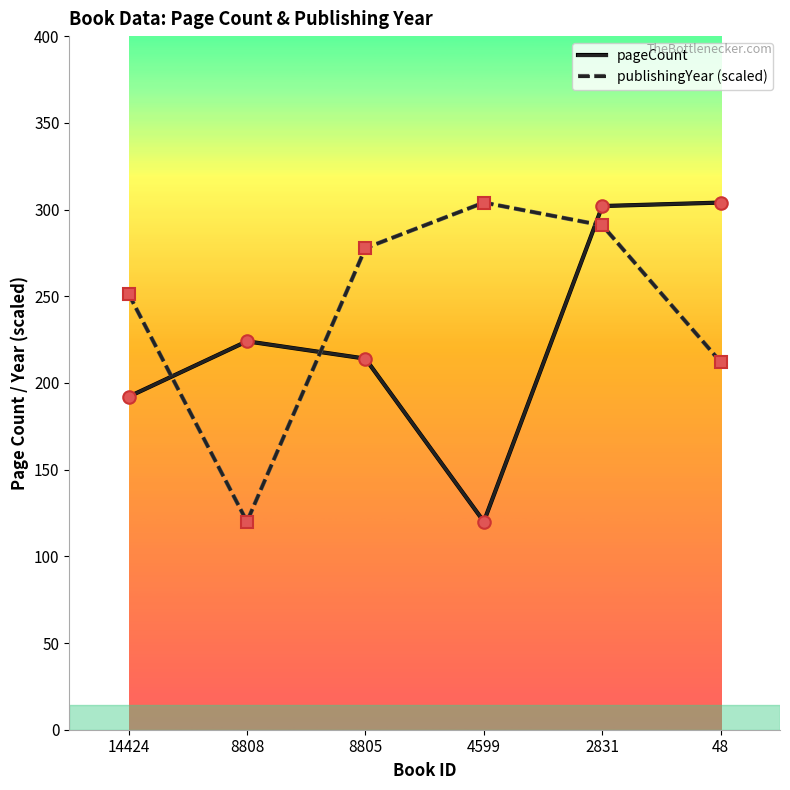

What is the sum of all publishingYear (scaled) values?

1456.0